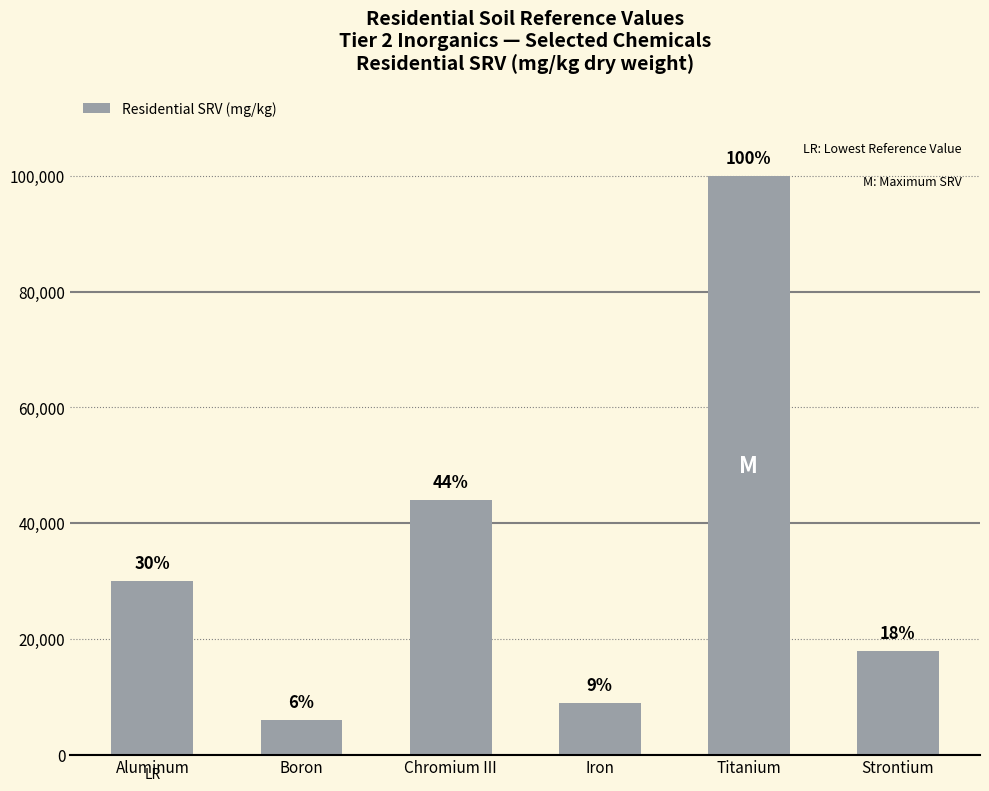

What is the sum of the values at Aluminum and Strontium?

48000